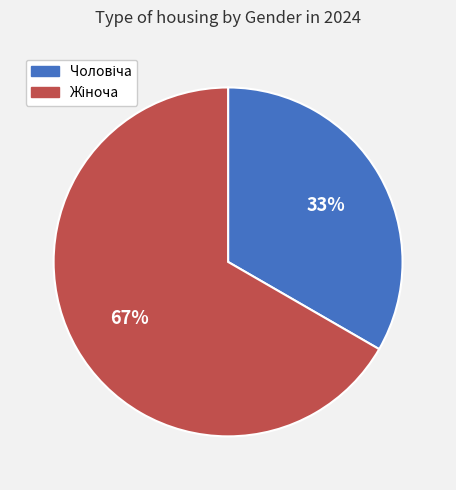

How many slices are in this pie chart?

2